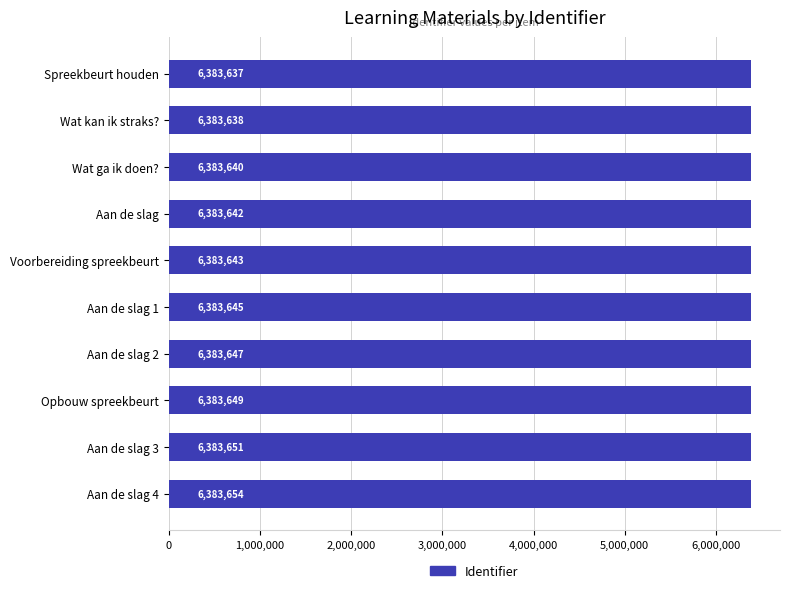

At which label is the value closest to 6383645?

Aan de slag 1